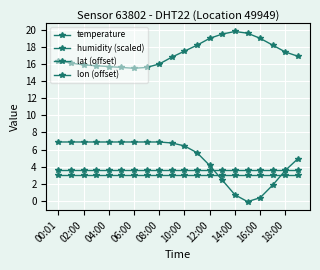

What is the smallest value displayed?

-0.1